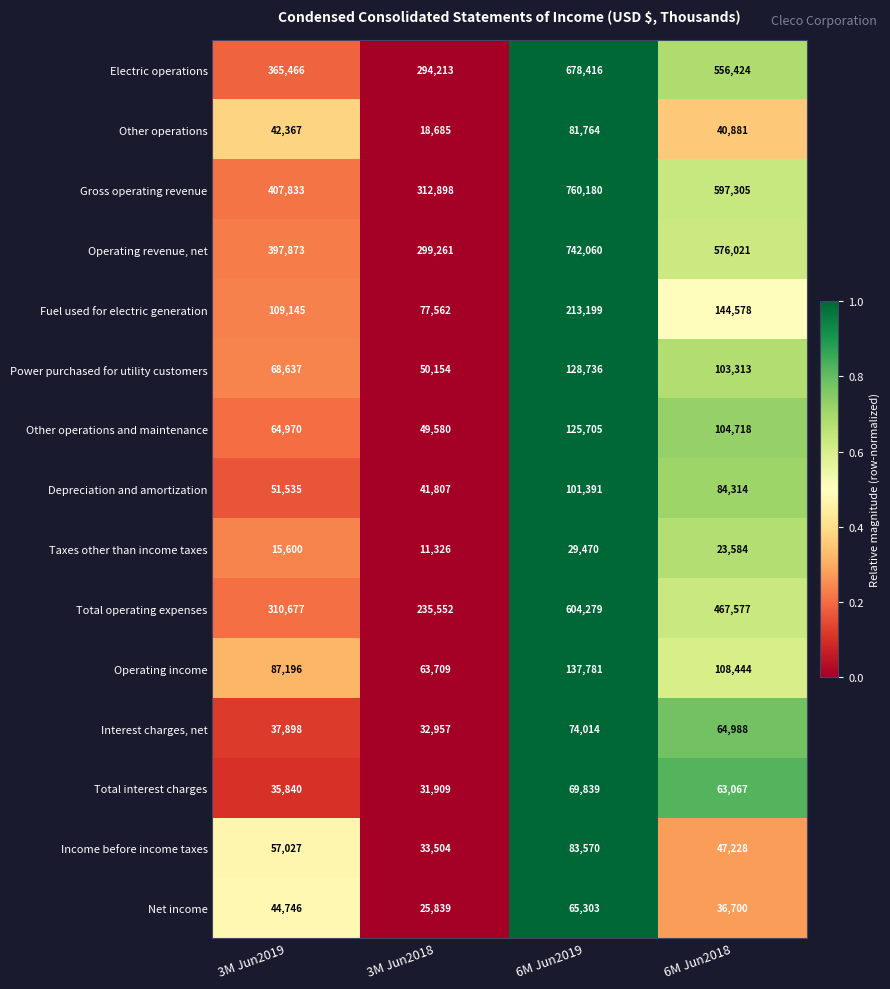

Is it true that Operating revenue, net equals 576021 at 6M Jun2018?

True